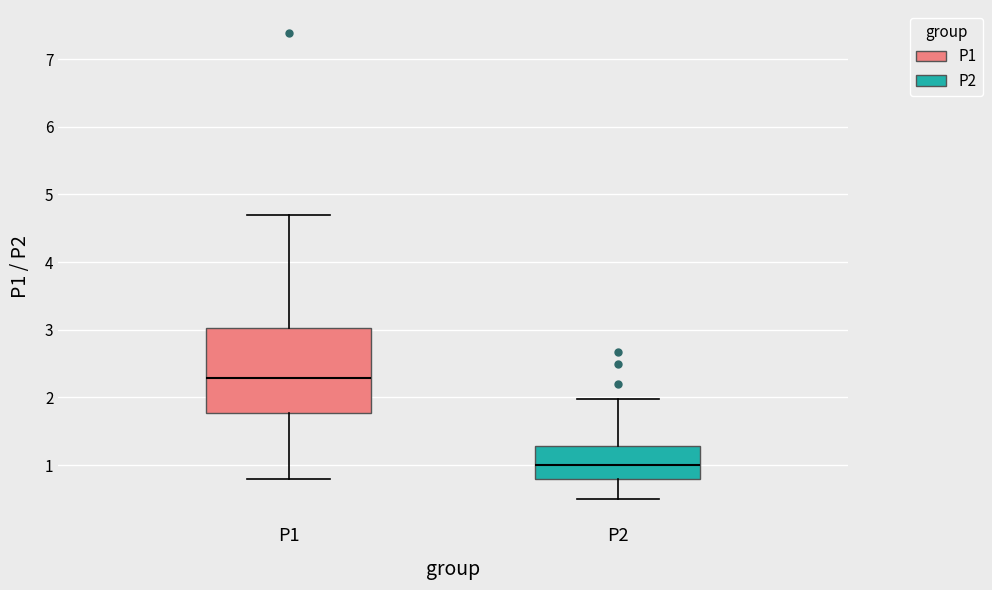

Where is the lower edge of the box for P1 on the y-axis? The values are not printed on the chart, so give them approximately, as read against the axis.

1.8